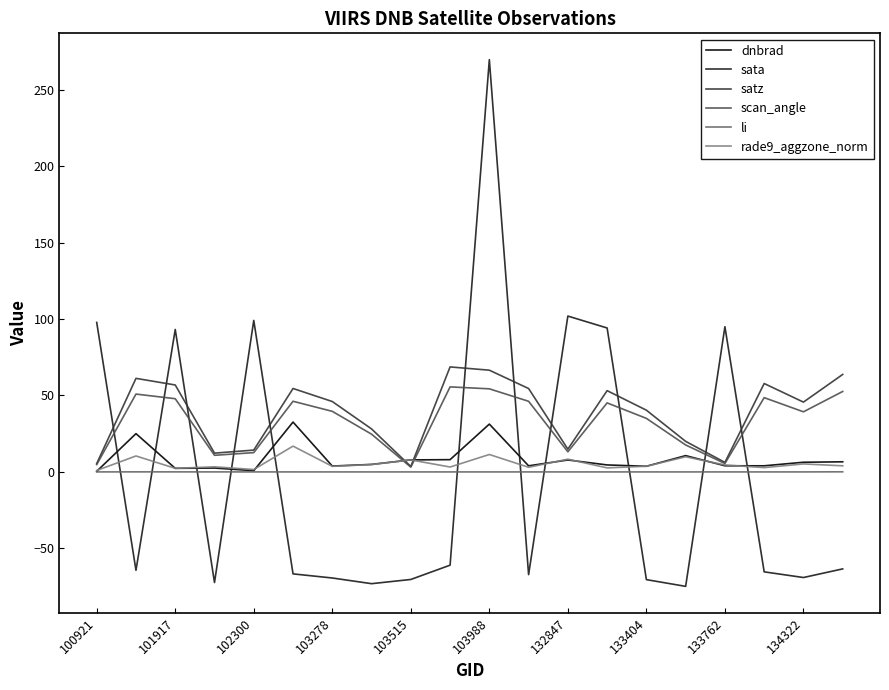

Does the chart have visible grid lines?

No